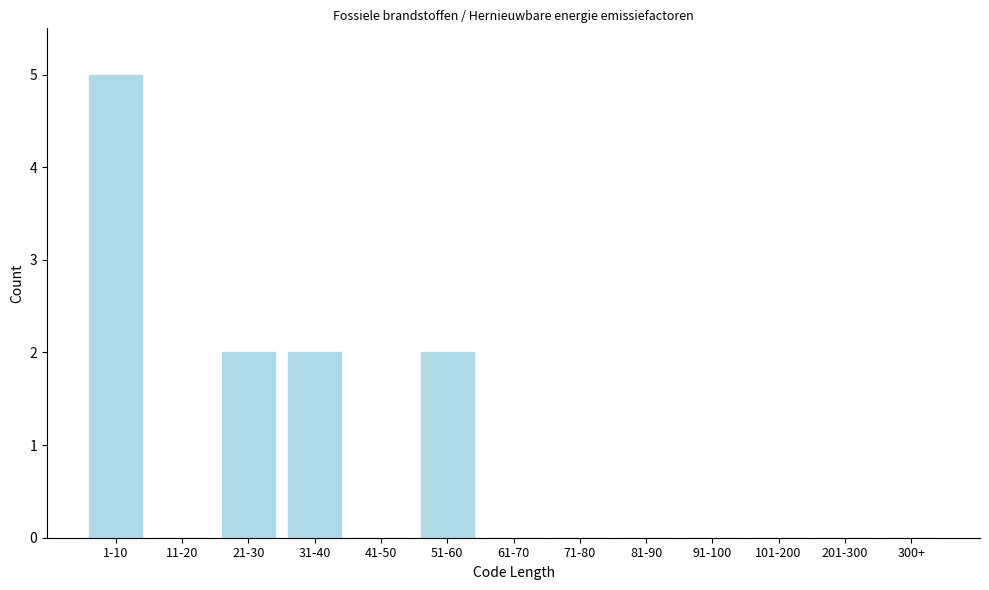

Reading left to right, what are all the values shown in this chart?

1-10=5	11-20=0	21-30=2	31-40=2	41-50=0	51-60=2	61-70=0	71-80=0	81-90=0	91-100=0	101-200=0	201-300=0	300+=0